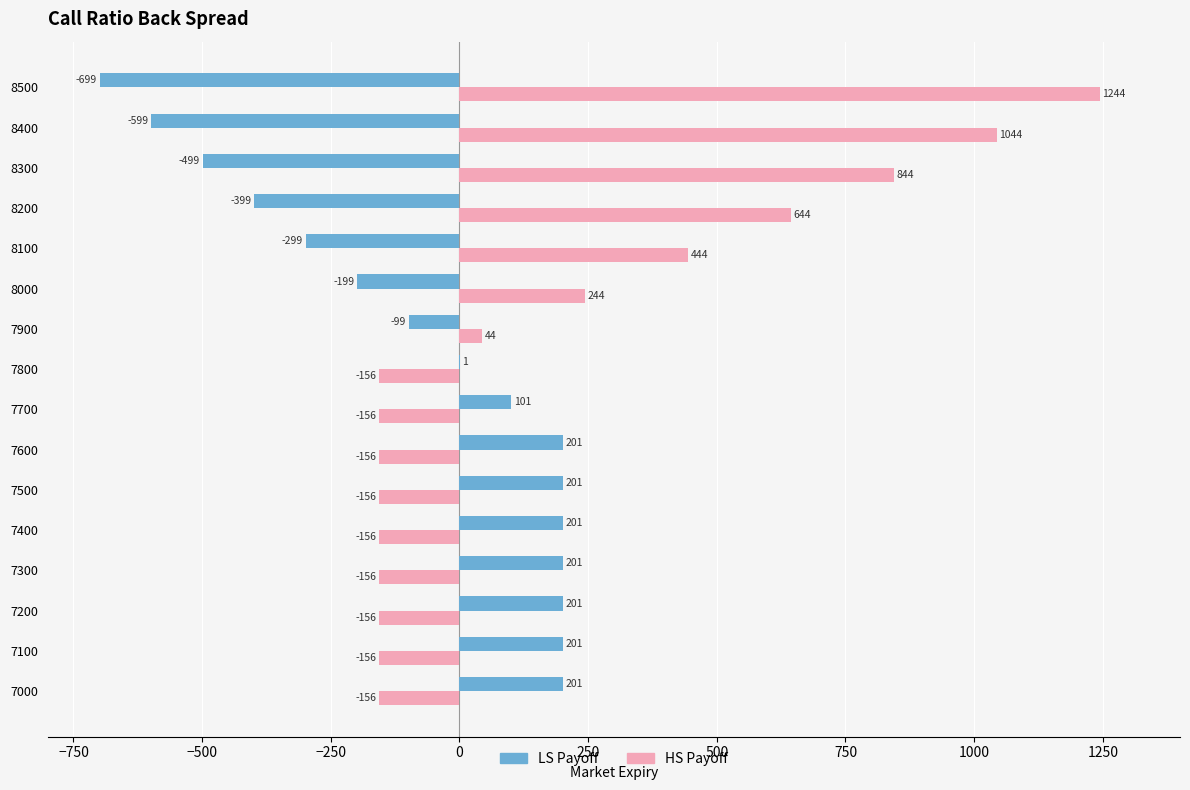

The value of HS Payoff at 7200 is -156. True or false?

True